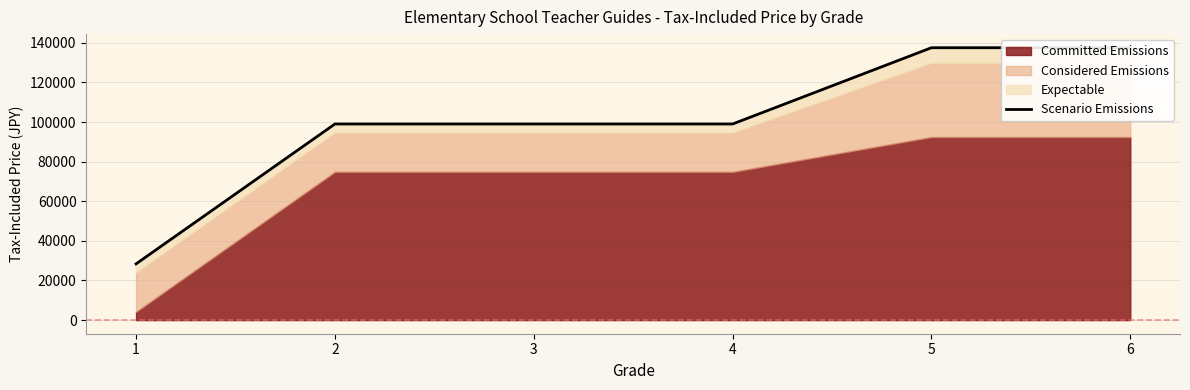

What is the greatest value displayed?

137500